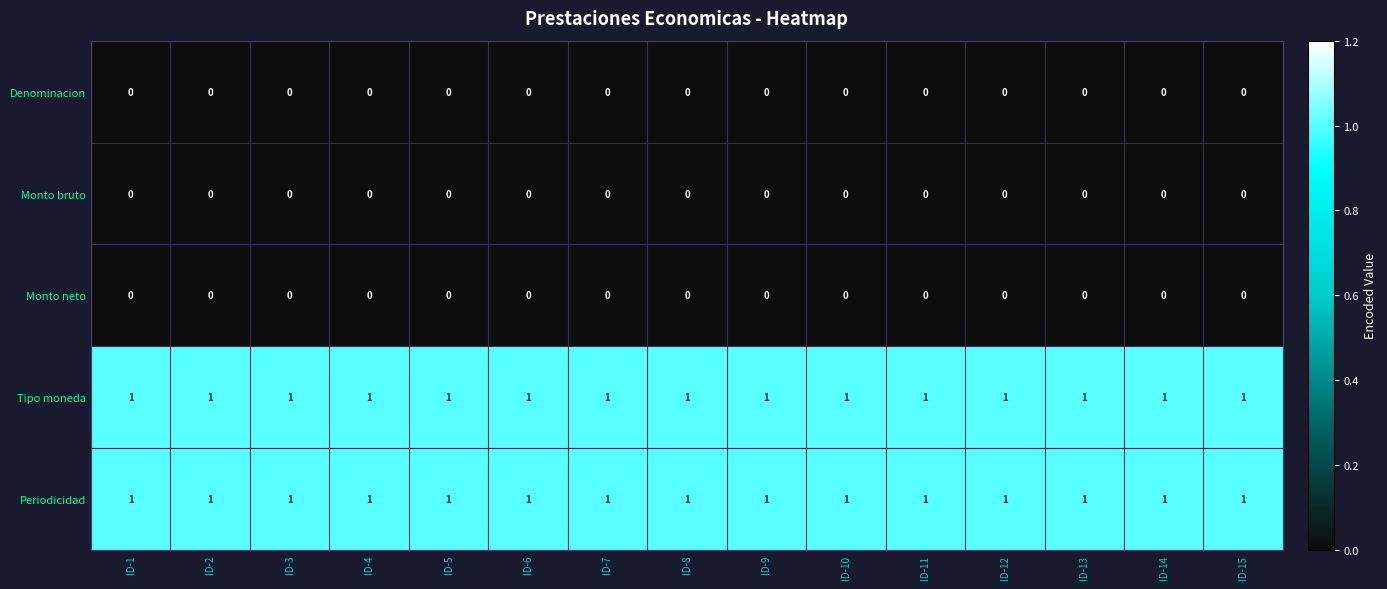

What is the greatest value displayed?

1